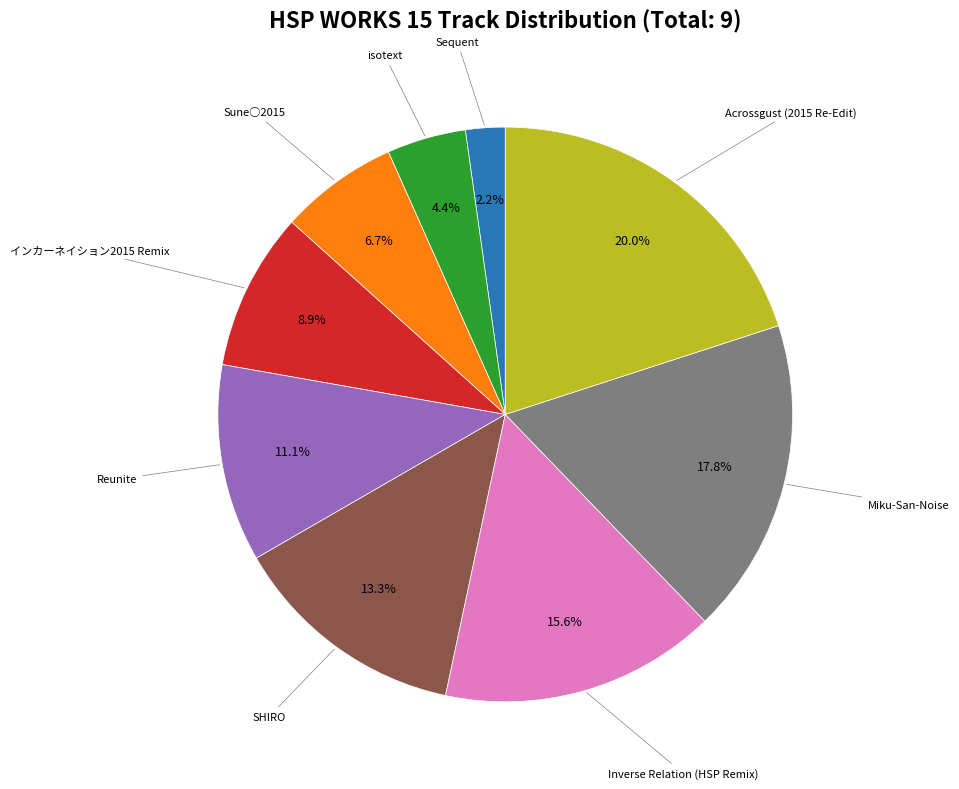

How many segments does this pie chart have?

9